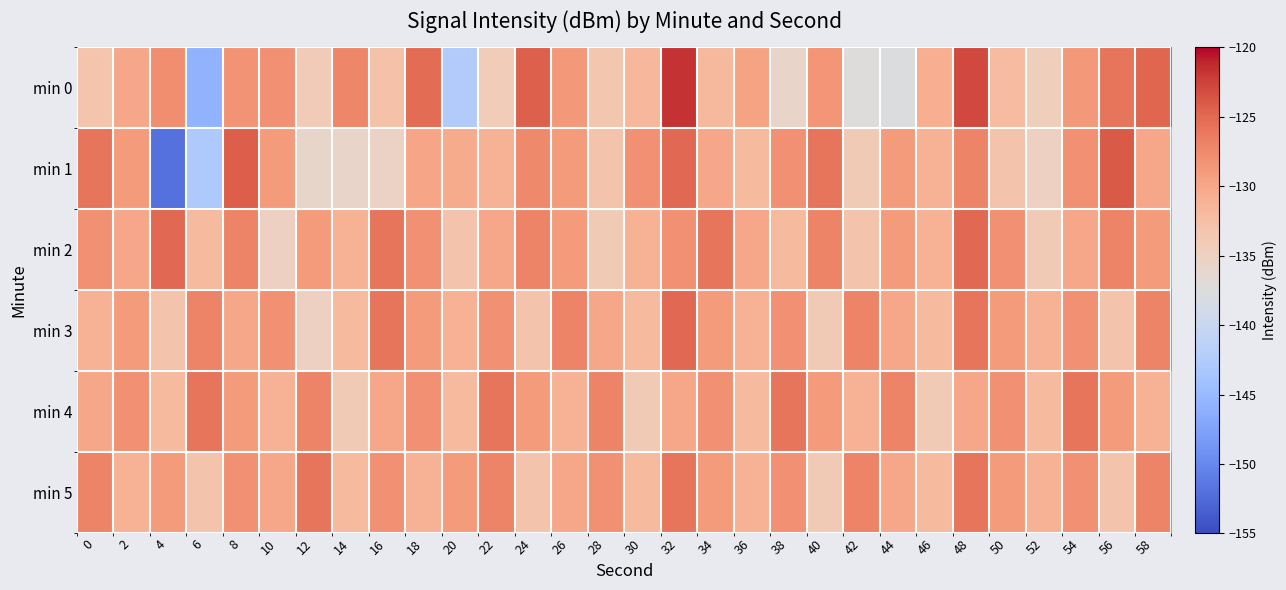

Reading left to right, list all the values displayed in this chart.

min 0: 0=-133.2	2=-130.0	4=-127.9	6=-145.7	8=-128.2	10=-128.0	12=-134.1	14=-127.2	16=-132.8	18=-125.3	20=-142.5	22=-134.3	24=-124.5	26=-128.7	28=-133.4	30=-131.8	32=-121.7	34=-131.8	36=-129.6	38=-135.7	40=-128.4	42=-137.4	44=-137.6	46=-130.7	48=-123.0	50=-132.1	52=-134.6	54=-128.7	56=-125.9	58=-124.9
min 1: 0=-126.0	2=-128.9	4=-151.9	6=-142.9	8=-124.2	10=-129.0	12=-135.8	14=-135.7	16=-135.2	18=-130.0	20=-130.5	22=-131.0	24=-127.5	26=-129.0	28=-133.0	30=-128.0	32=-125.0	34=-130.0	36=-132.0	38=-128.0	40=-126.0	42=-134.0	44=-129.0	46=-131.0	48=-127.0	50=-133.0	52=-135.0	54=-128.0	56=-124.0	58=-130.0
min 2: 0=-128.0	2=-130.0	4=-125.0	6=-132.0	8=-127.0	10=-135.0	12=-129.0	14=-131.0	16=-126.0	18=-128.0	20=-133.0	22=-130.0	24=-127.0	26=-129.0	28=-134.0	30=-131.0	32=-128.0	34=-126.0	36=-130.0	38=-132.0	40=-127.0	42=-133.0	44=-129.0	46=-131.0	48=-125.0	50=-128.0	52=-134.0	54=-130.0	56=-127.0	58=-129.0
min 3: 0=-131.0	2=-129.0	4=-133.0	6=-127.0	8=-130.0	10=-128.0	12=-135.0	14=-132.0	16=-126.0	18=-129.0	20=-131.0	22=-128.0	24=-133.0	26=-127.0	28=-130.0	30=-132.0	32=-125.0	34=-129.0	36=-131.0	38=-128.0	40=-134.0	42=-127.0	44=-130.0	46=-132.0	48=-126.0	50=-129.0	52=-131.0	54=-128.0	56=-133.0	58=-127.0
min 4: 0=-130.0	2=-128.0	4=-132.0	6=-126.0	8=-129.0	10=-131.0	12=-127.0	14=-134.0	16=-130.0	18=-128.0	20=-132.0	22=-126.0	24=-129.0	26=-131.0	28=-127.0	30=-134.0	32=-130.0	34=-128.0	36=-132.0	38=-126.0	40=-129.0	42=-131.0	44=-127.0	46=-134.0	48=-130.0	50=-128.0	52=-132.0	54=-126.0	56=-129.0	58=-131.0
min 5: 0=-127.0	2=-131.0	4=-129.0	6=-133.0	8=-128.0	10=-130.0	12=-126.0	14=-132.0	16=-128.0	18=-131.0	20=-129.0	22=-127.0	24=-133.0	26=-130.0	28=-128.0	30=-132.0	32=-126.0	34=-129.0	36=-131.0	38=-128.0	40=-134.0	42=-127.0	44=-130.0	46=-132.0	48=-126.0	50=-129.0	52=-131.0	54=-128.0	56=-133.0	58=-127.0